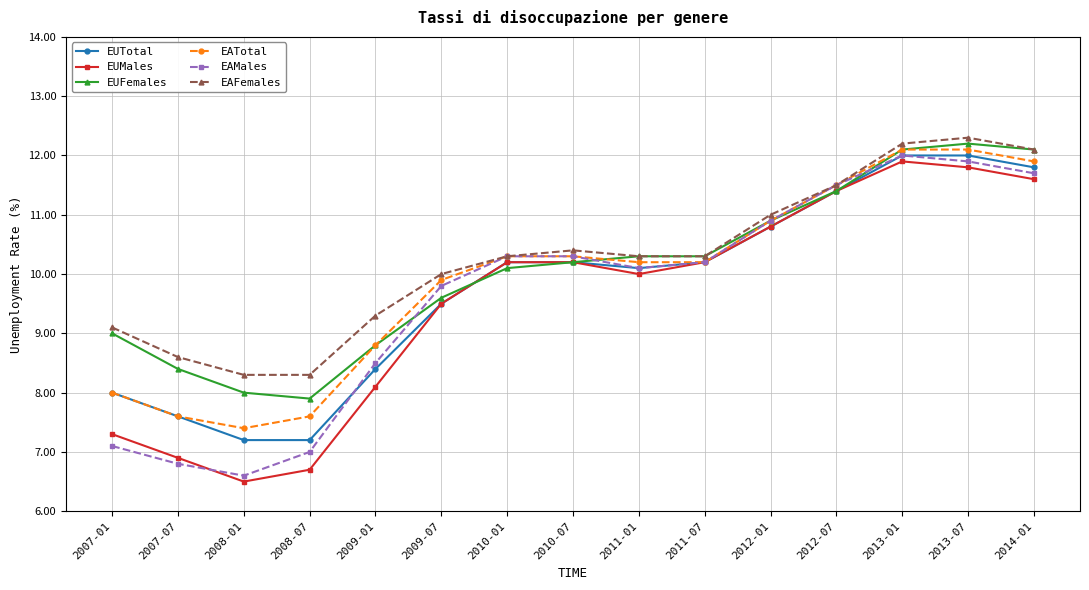

What is the total value across all series at 2007-07?

45.9